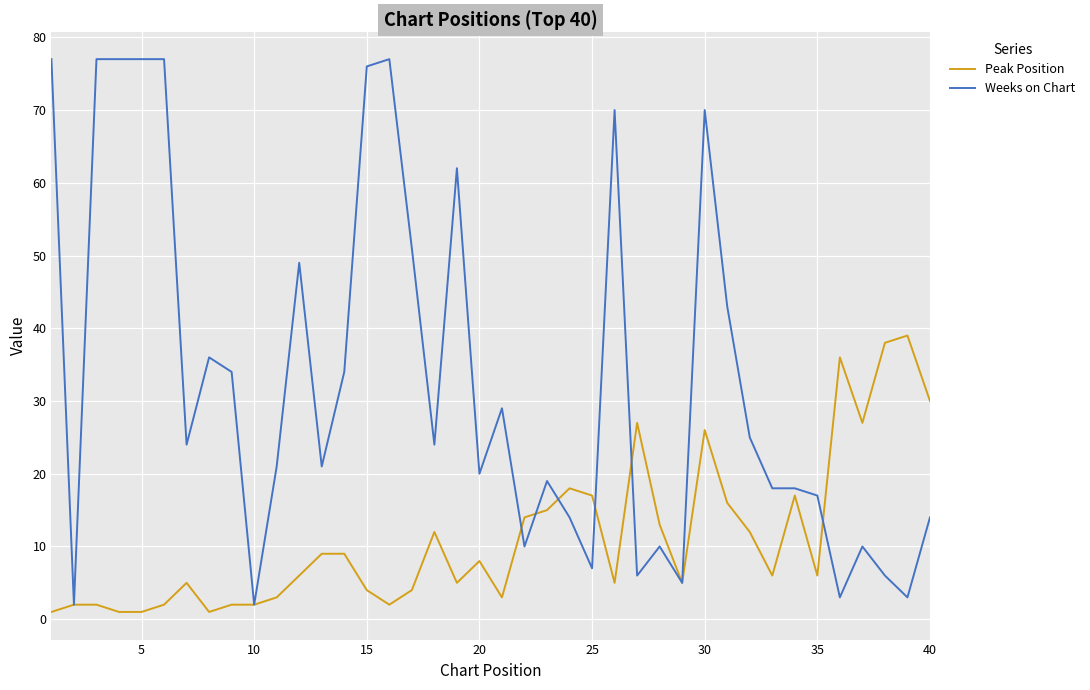

Which series has the largest range (max minus min)?

Weeks on Chart